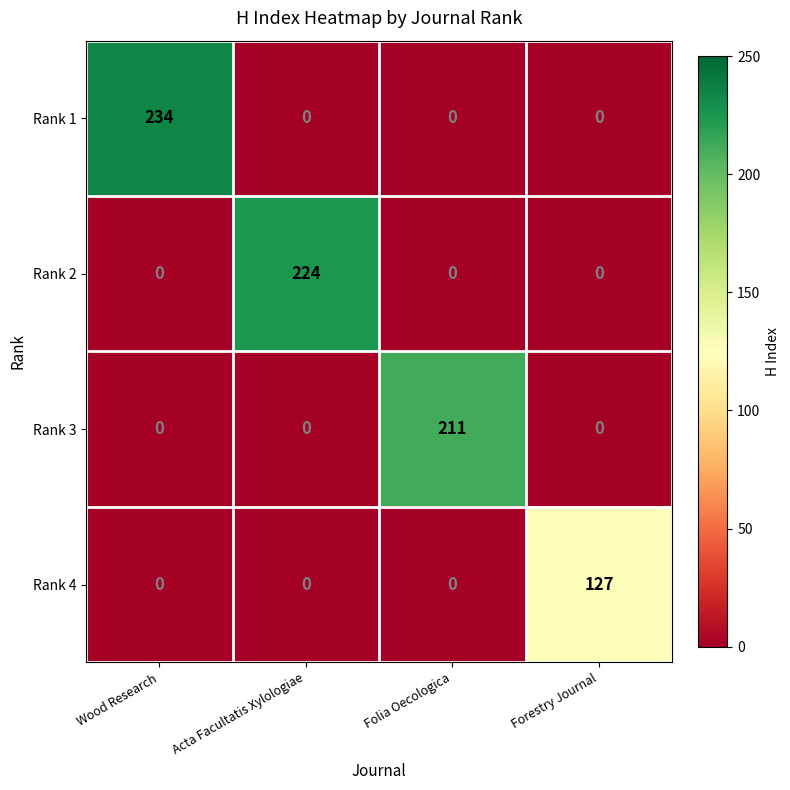

What is the difference between the Rank 2 values at Folia Oecologica and Acta Facultatis Xylologiae?

224